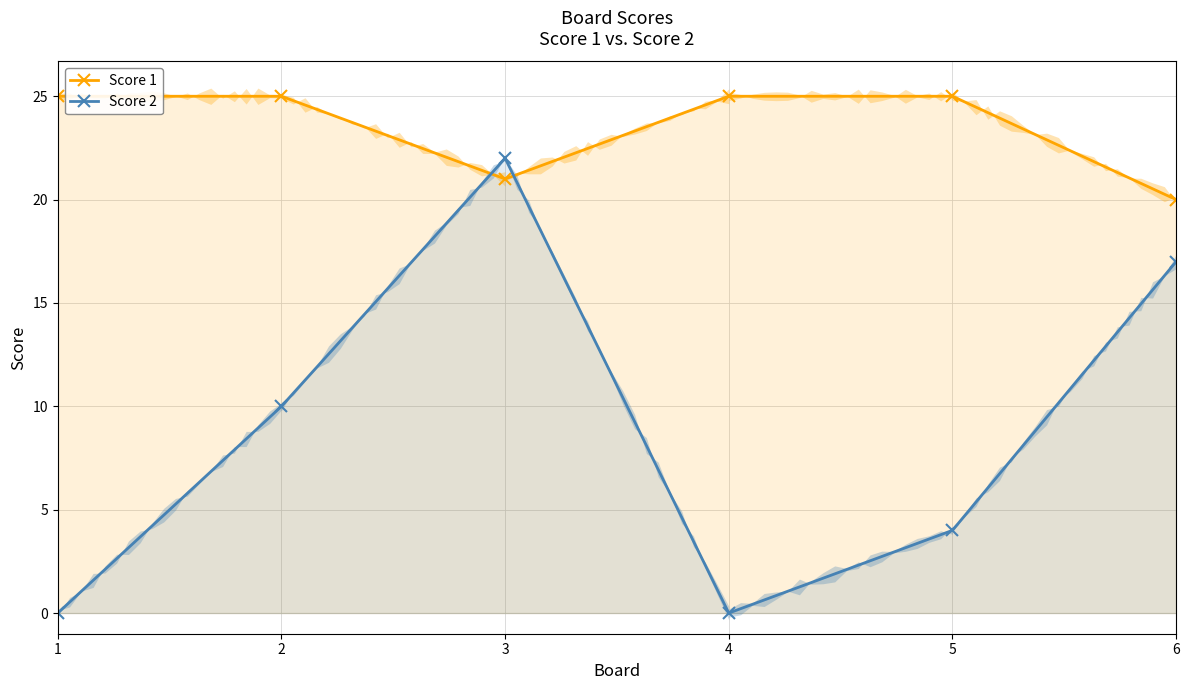

How many data points in Score 2 are less than 10?

3